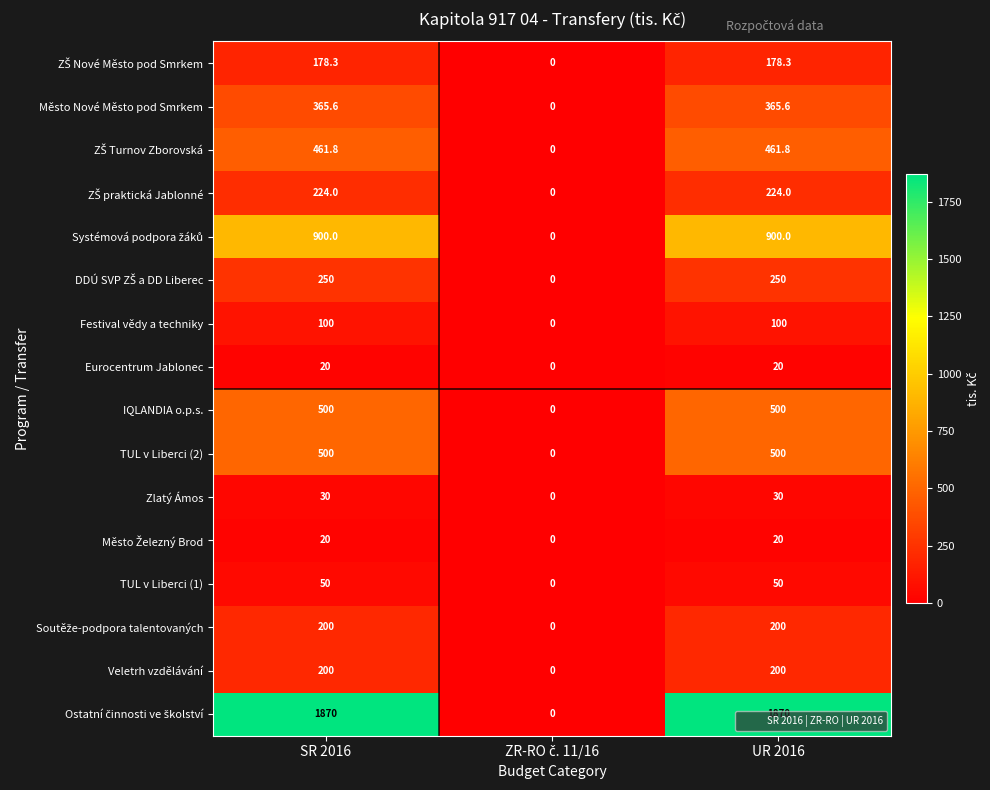

How many series are shown in this chart?

16